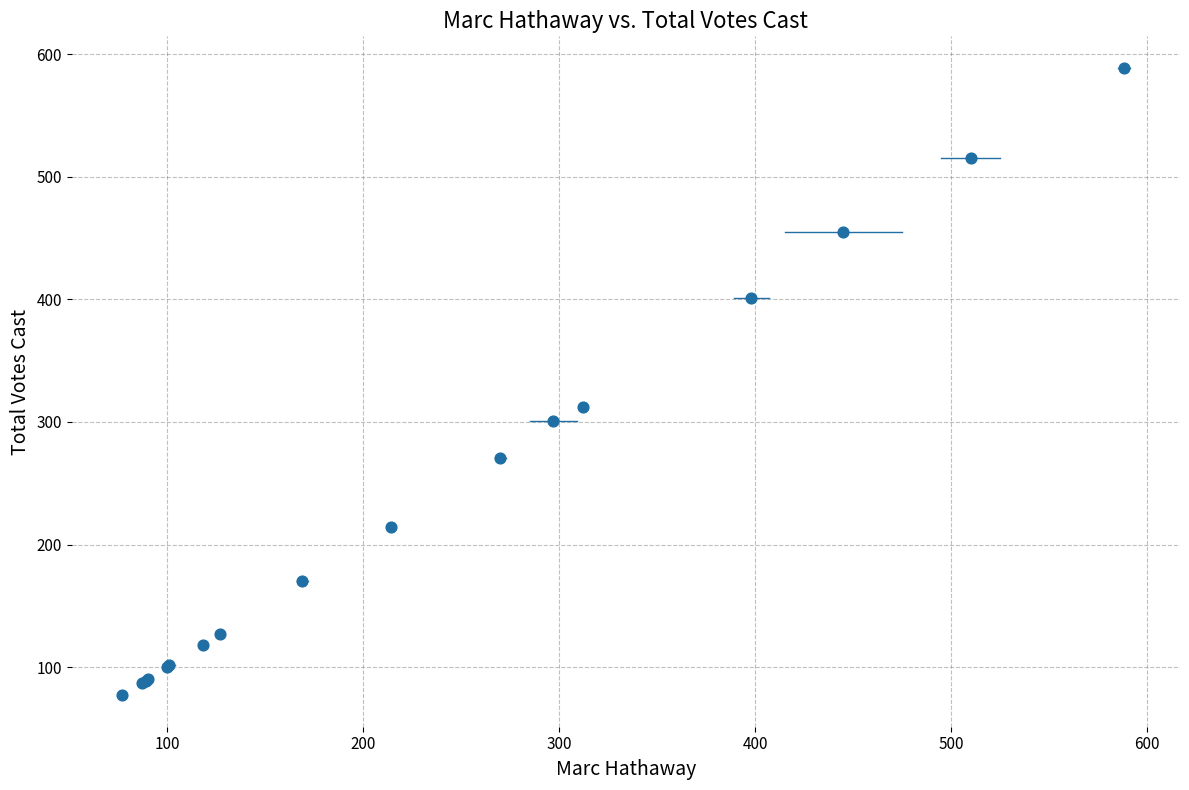

What Y value in the scatter plot is closest to 333?

312